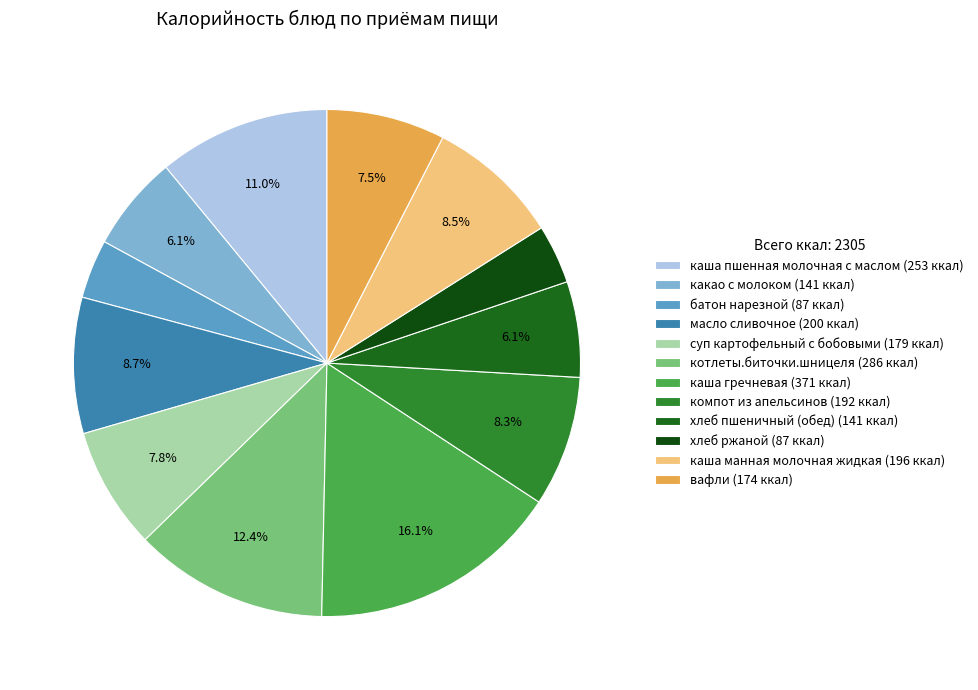

Is it true that компот из апельсинов is 15% of the pie?

False